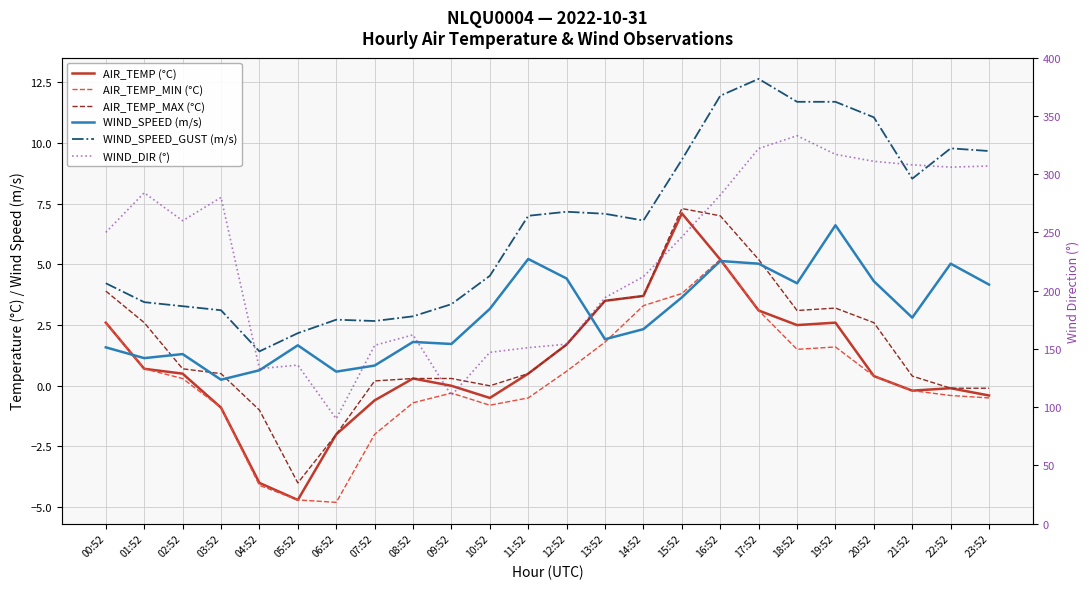

True or false: AIR_TEMP_MIN (°C) has a value of 0.7 at 20:52.

False